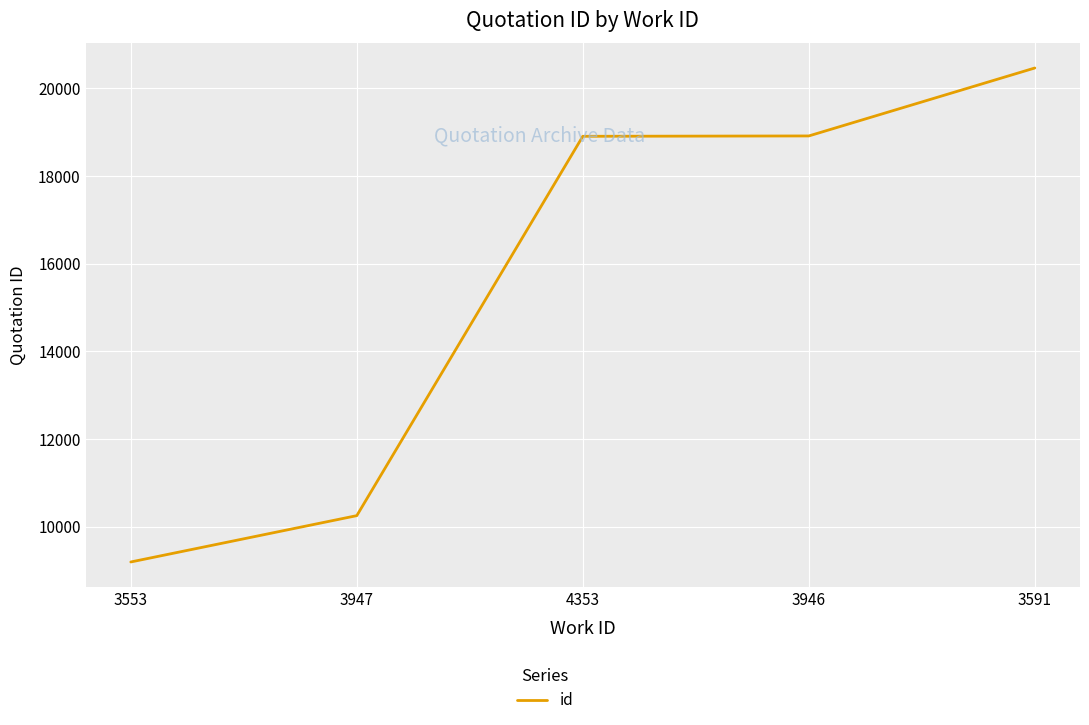

What is the ratio of the value at 3553 to the value at 3947?

0.9